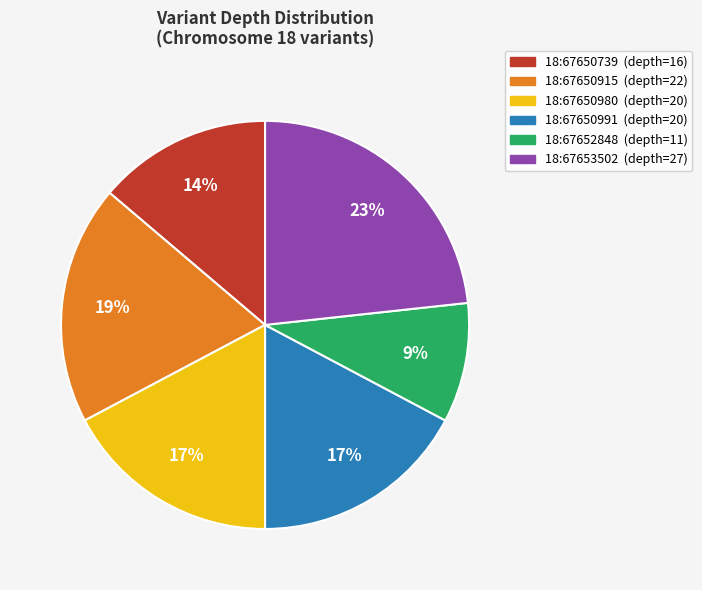

Is it true that 18:67653502 is 23% of the pie?

True